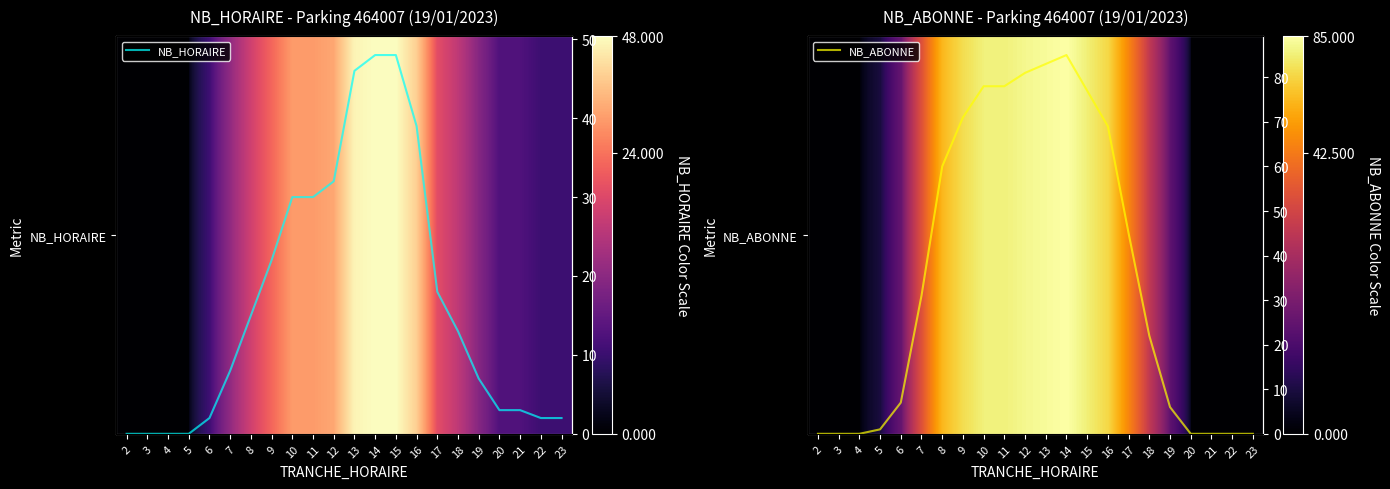

Which category has the lowest value in the NB_ABONNE series?

2